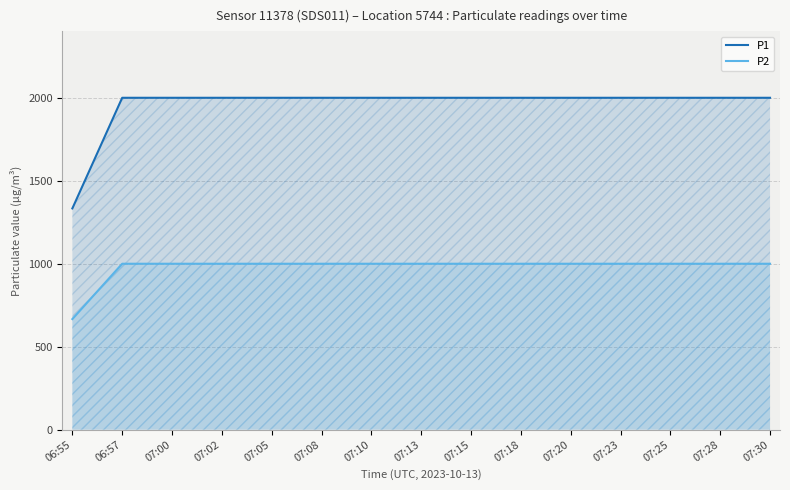

Between 07:15 and 07:20, which series saw the biggest shift?

P1